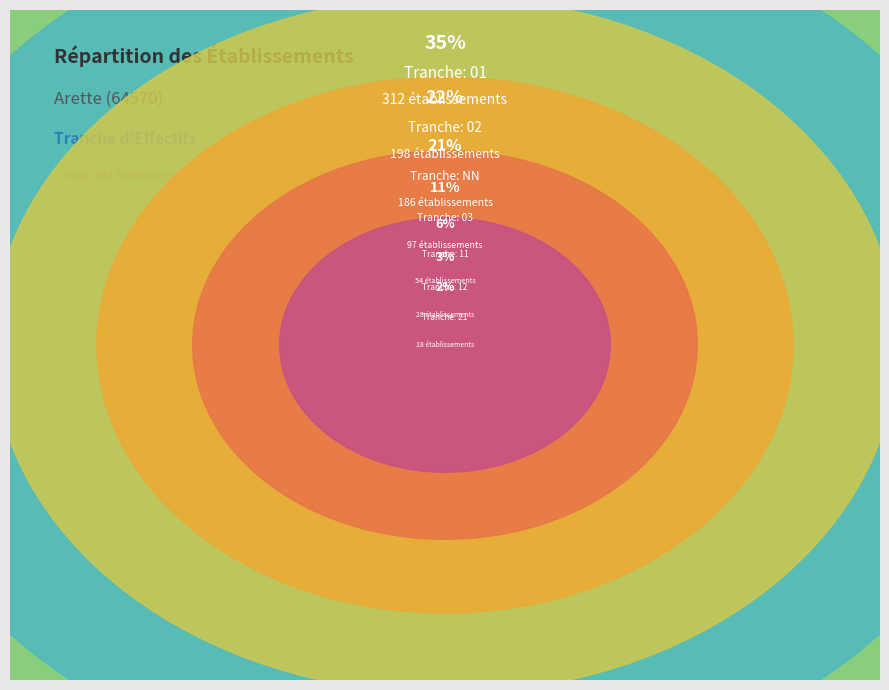

Which category has the biggest portion of the pie?

01